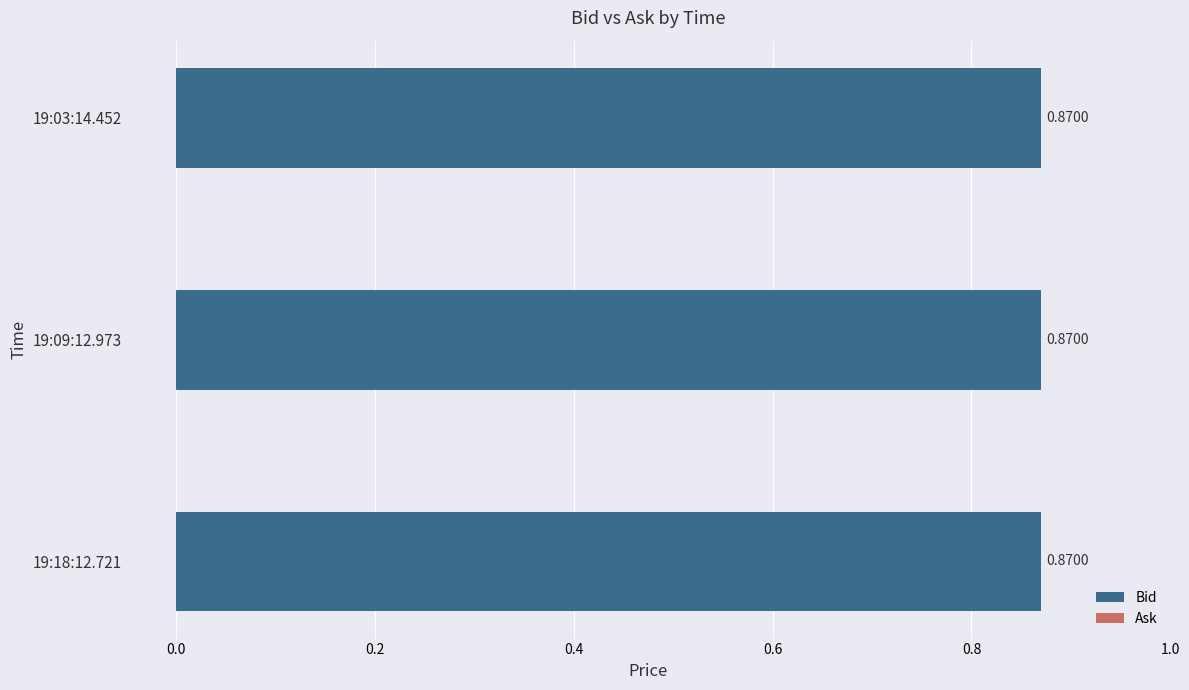

How many bars are there in total?

6